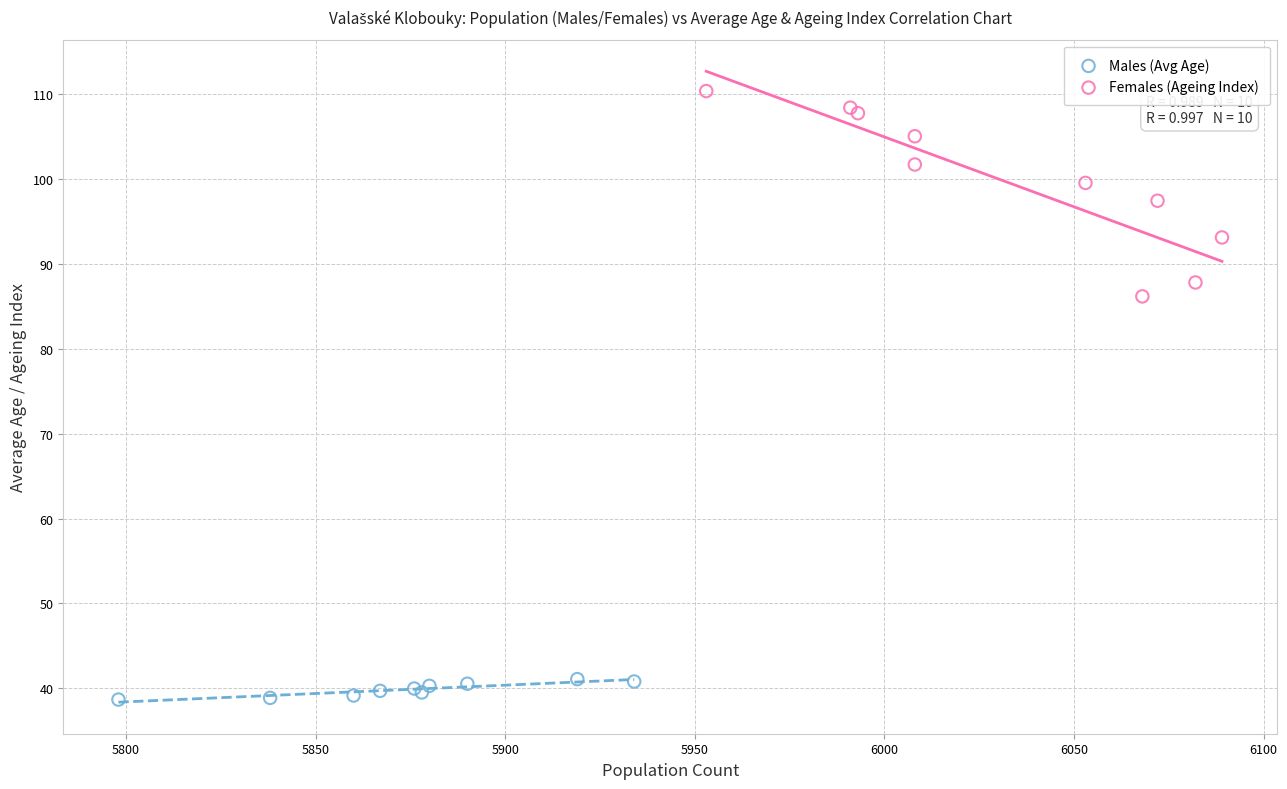

Which series has the largest Y range (max minus min)?

Females (Ageing Index)